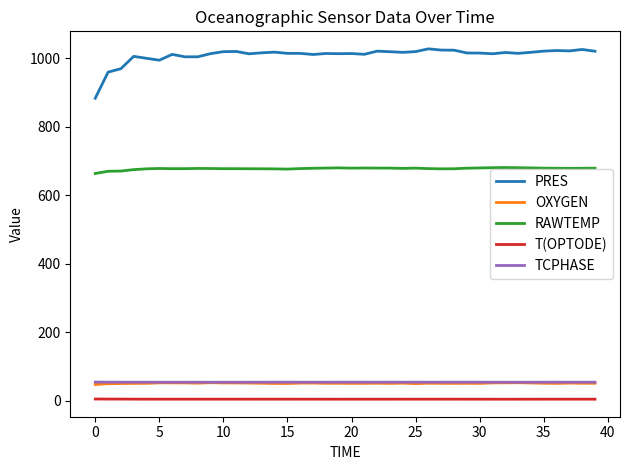

Which series has the largest total across all categories?

PRES